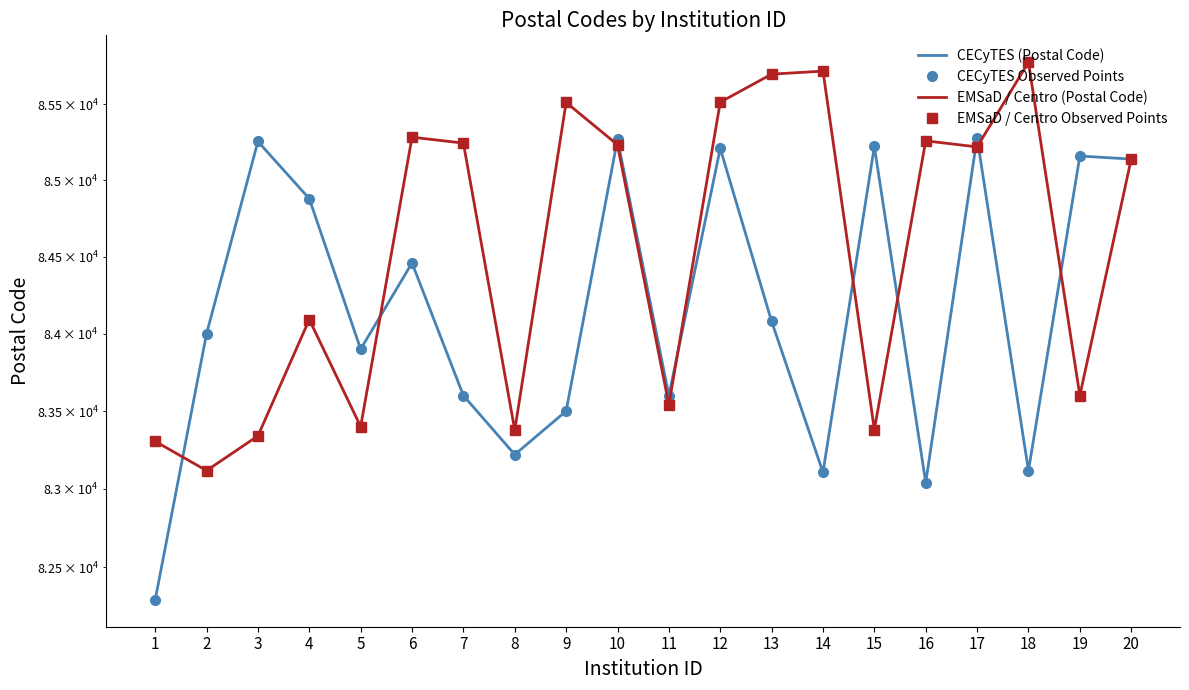

Where do CECyTES (Postal Code) and EMSaD / Centro Observed Points first cross each other?

1 and 2